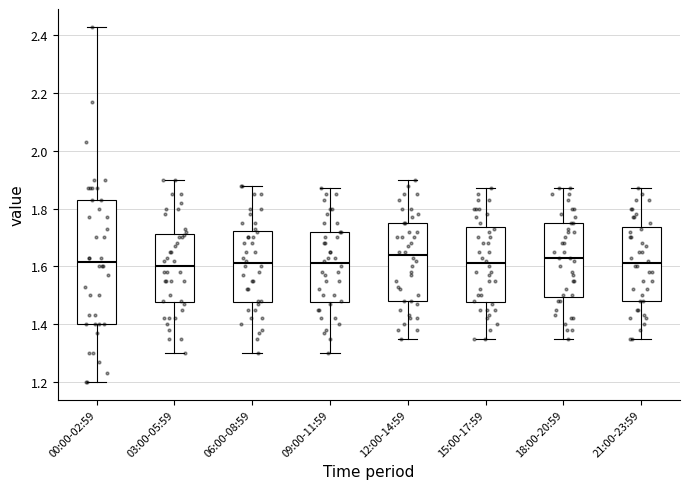

Reading left to right, transcribe this box plot: for each box, give where its median line is, the range the box spans, and where its two whiskers end, as read against the y-axis. The values are not printed on the chart, so give them approximately, as read against the axis.

00:00-02:59: median 1.62, box 1.40 to 1.84, whiskers 1.20 to 2.44
03:00-05:59: median 1.60, box 1.48 to 1.72, whiskers 1.30 to 1.90
06:00-08:59: median 1.62, box 1.48 to 1.72, whiskers 1.30 to 1.88
09:00-11:59: median 1.62, box 1.48 to 1.72, whiskers 1.30 to 1.88
12:00-14:59: median 1.64, box 1.48 to 1.76, whiskers 1.36 to 1.90
15:00-17:59: median 1.62, box 1.48 to 1.74, whiskers 1.36 to 1.88
18:00-20:59: median 1.64, box 1.50 to 1.76, whiskers 1.36 to 1.88
21:00-23:59: median 1.62, box 1.48 to 1.74, whiskers 1.36 to 1.88